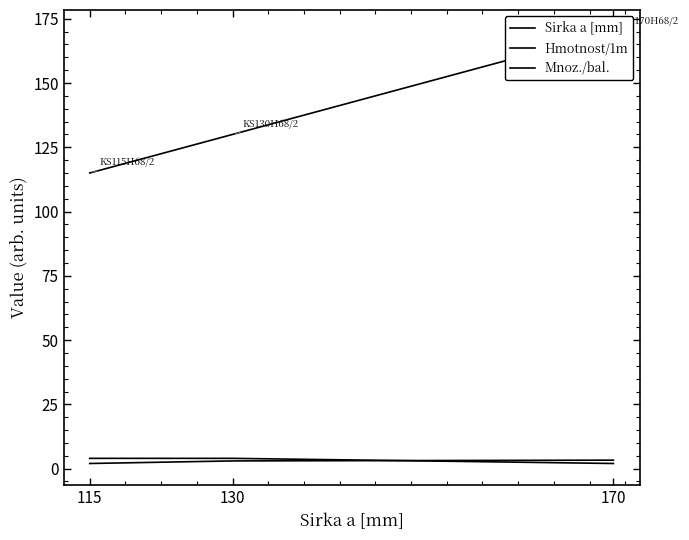

How many data points in Hmotnost/1m are above 3?

1